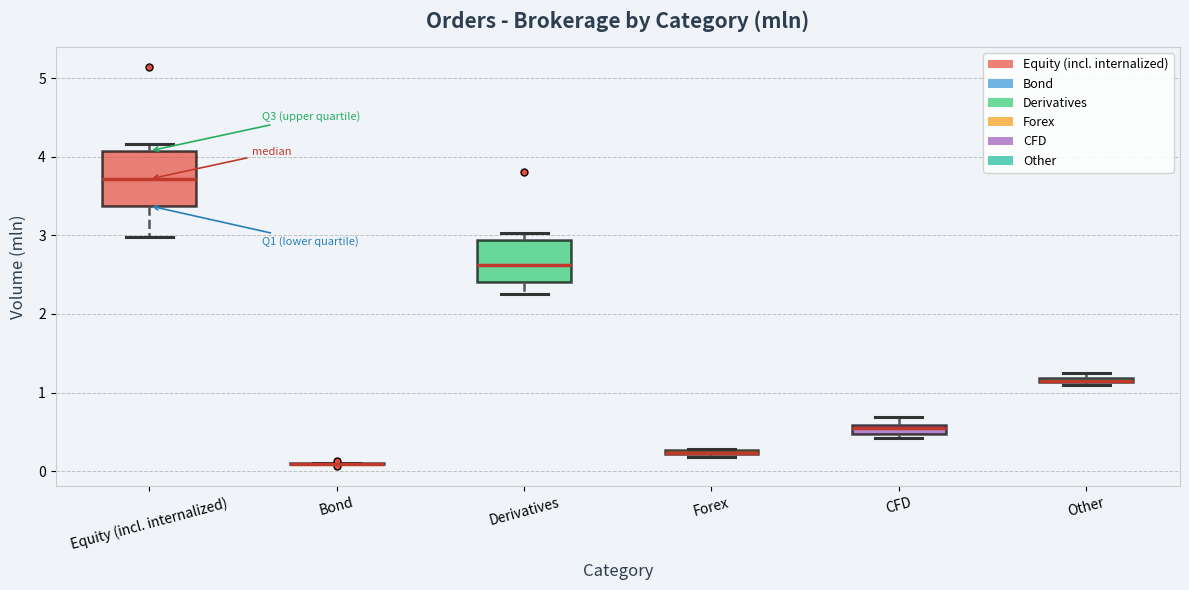

Comparing the boxes themselves (not the whiskers), which one is the tallest?

Equity (incl. internalized)